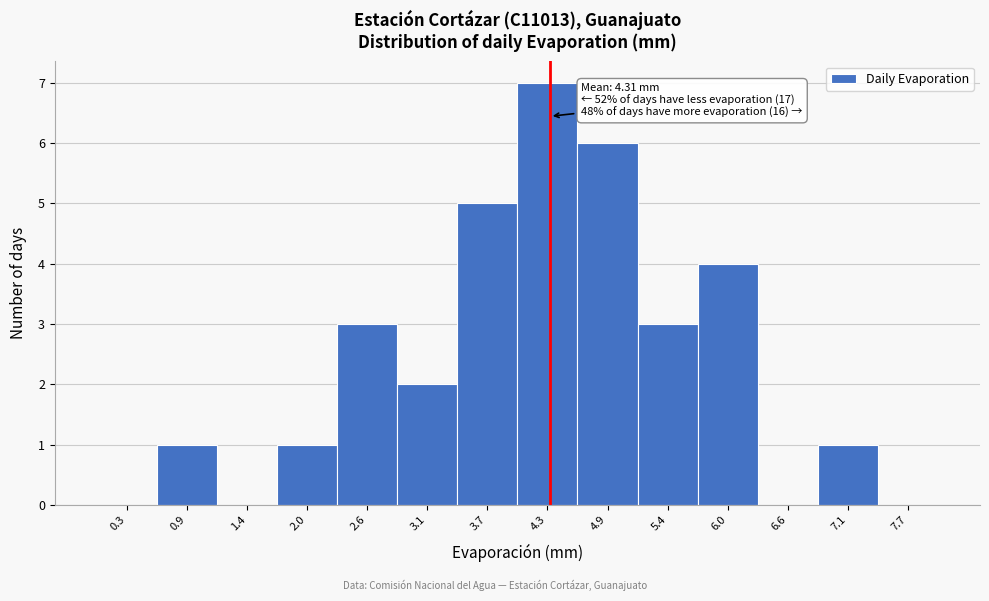

Which range on the x-axis has the tallest bar?

4.0 to 4.6